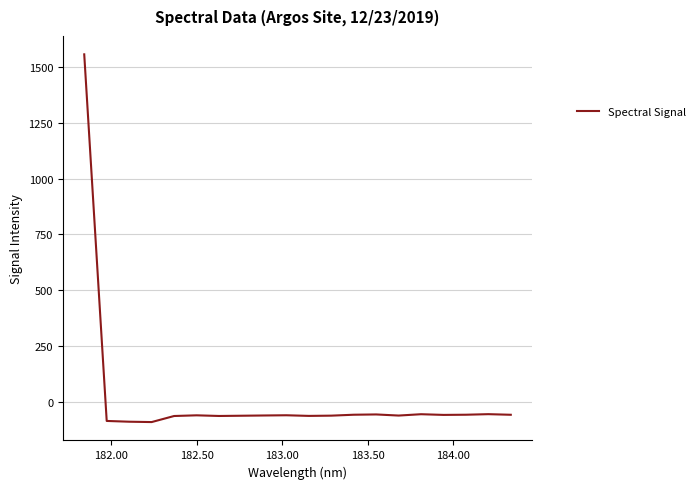

What is the difference between the maximum and minimum values?

1644.7